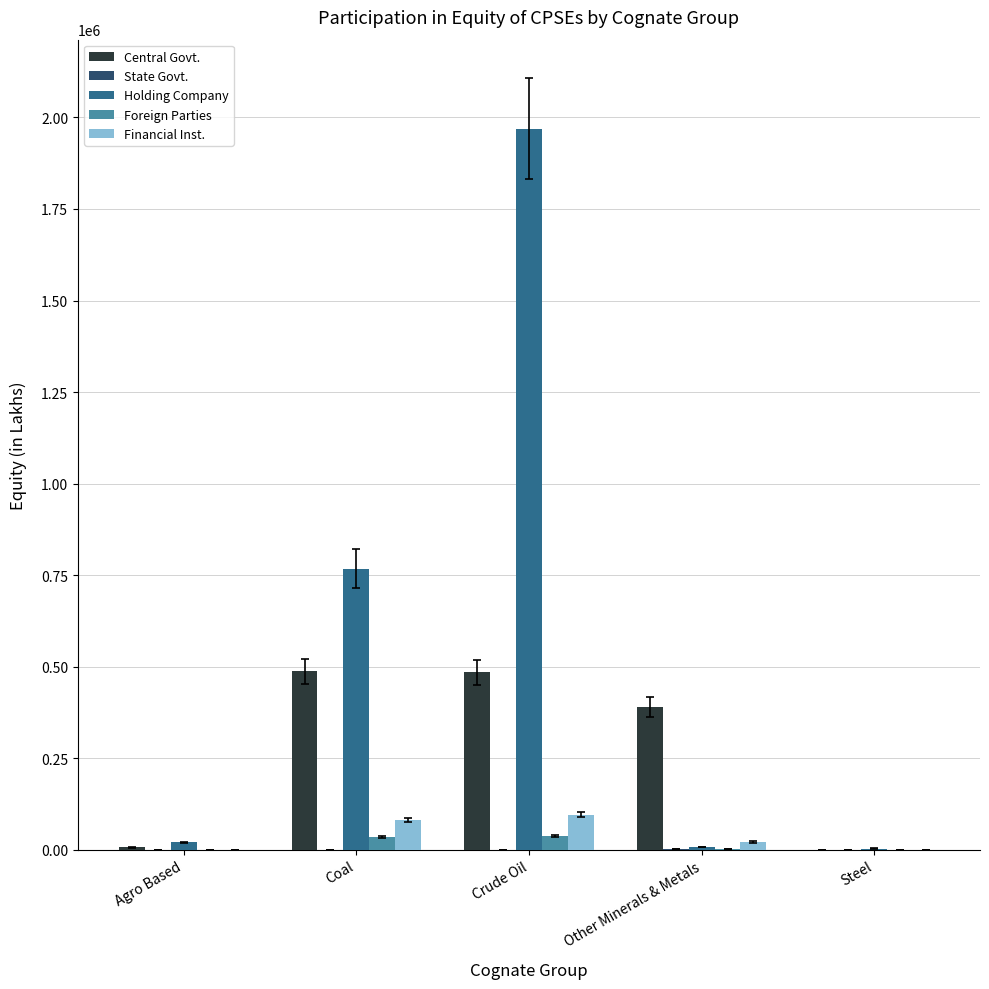

Count the number of categories in the chart.

5